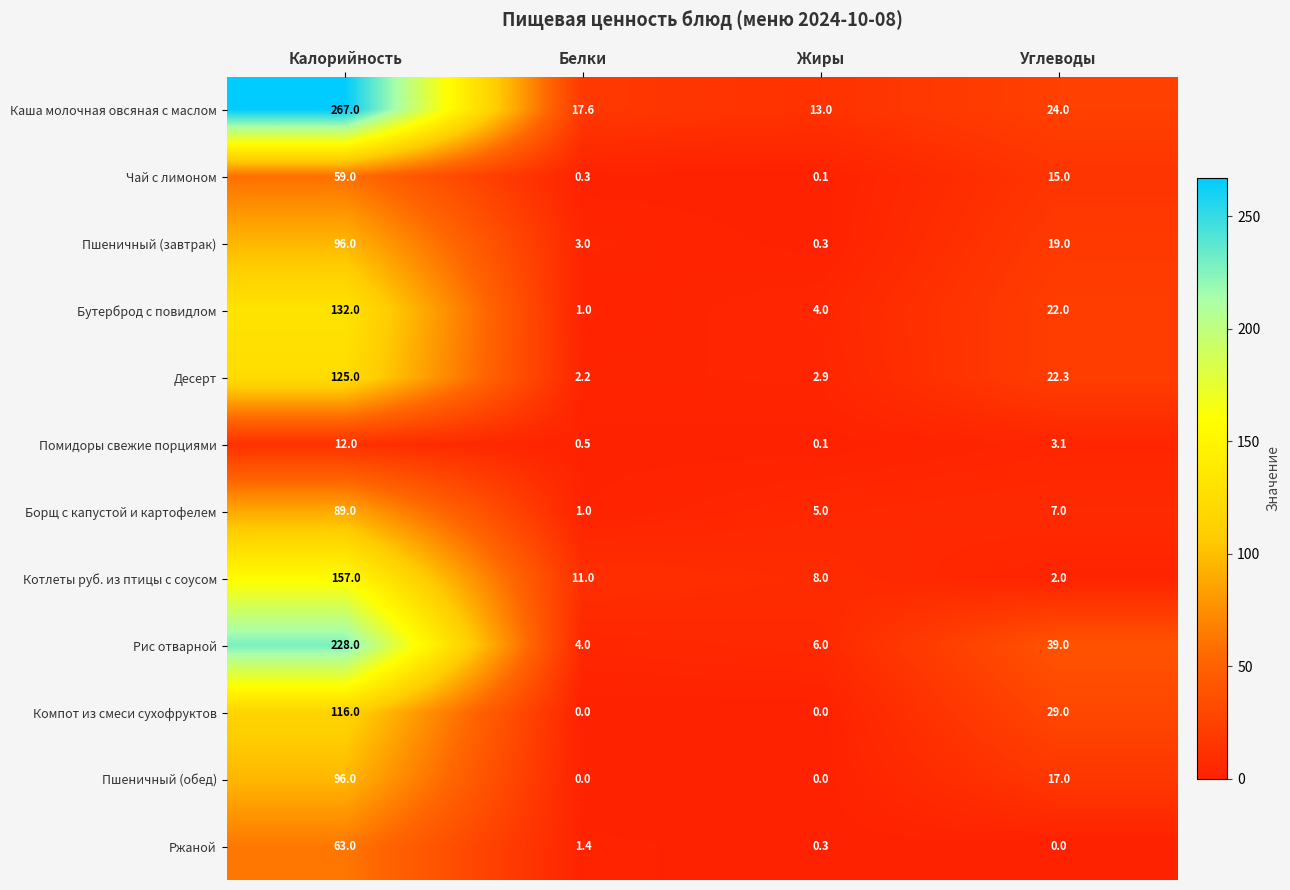

At which label is Чай с лимоном closest to 29?

Углеводы